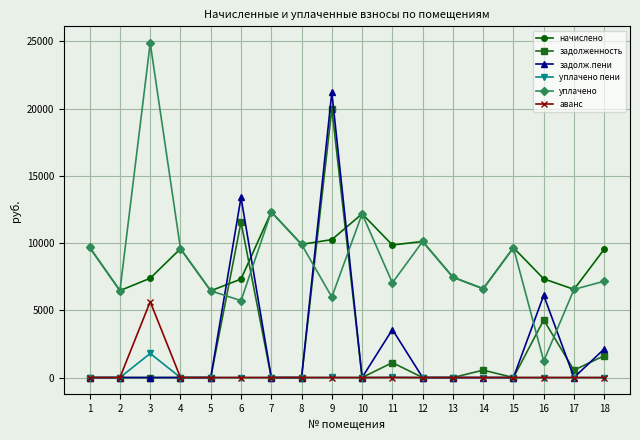

What is the spread (max minus min) of values at 11?

9861.1